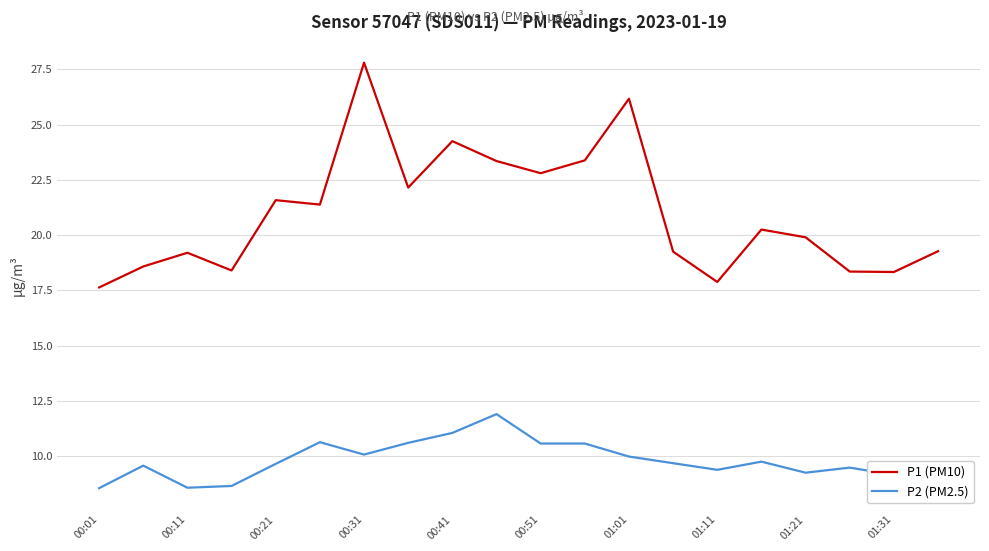

List the series in order of their peak value, lowest first.

P2 (PM2.5), P1 (PM10)